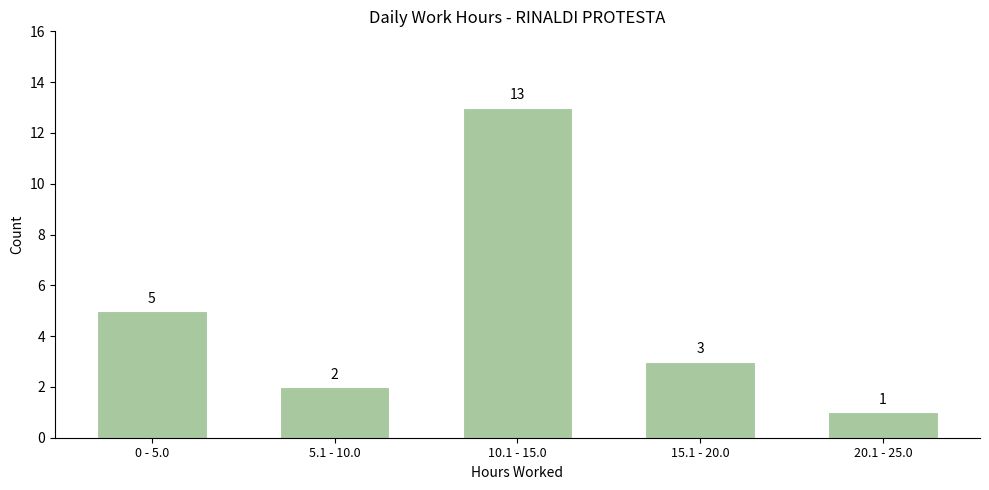

Reading right to left, extract all data points from this chart.

20.1 - 25.0=1	15.1 - 20.0=3	10.1 - 15.0=13	5.1 - 10.0=2	0 - 5.0=5